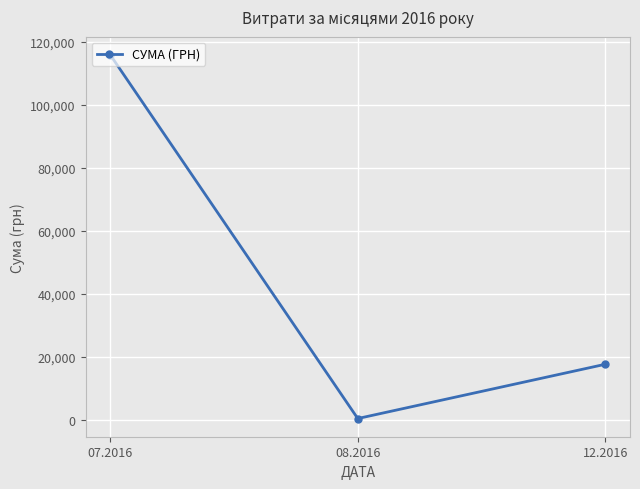

How many series are shown in this chart?

1